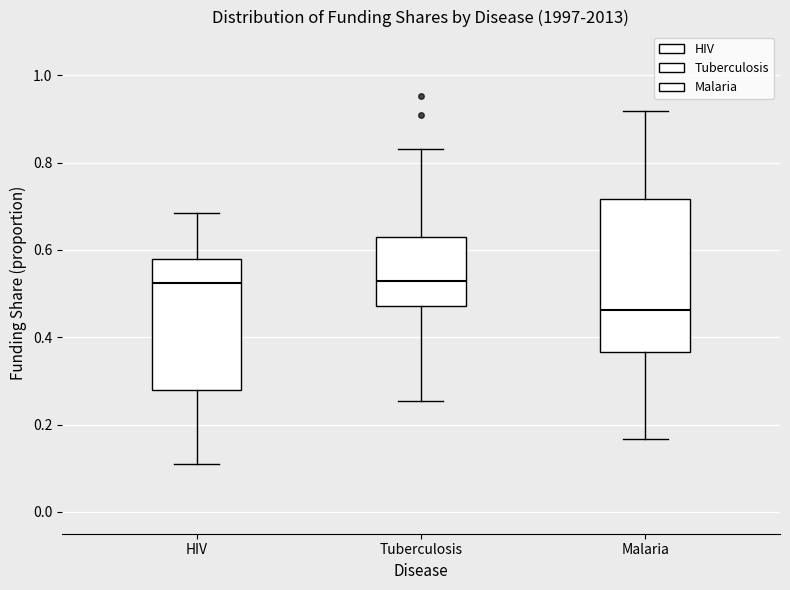

Comparing the boxes themselves (not the whiskers), which one is the tallest?

Malaria